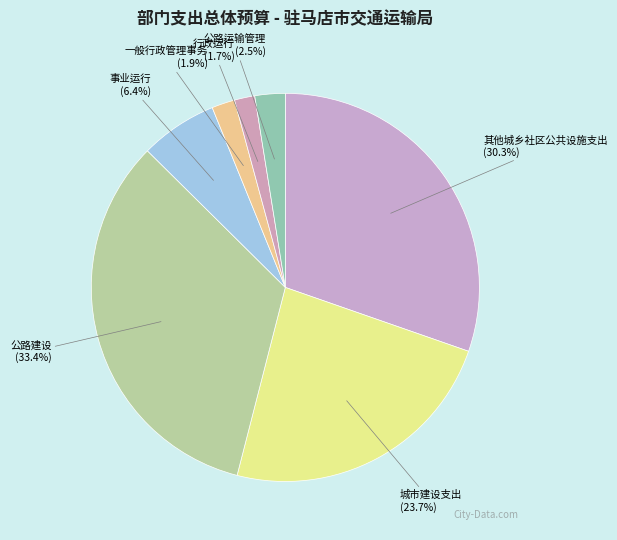

How many slices are in this pie chart?

7